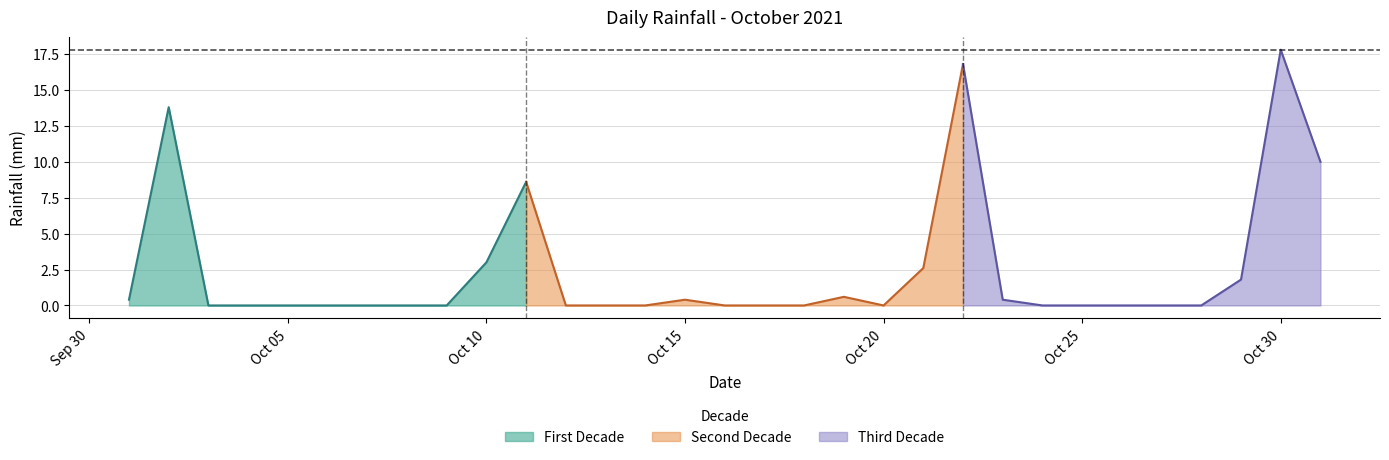

Reading left to right, what are all the values shown in this chart?

0.4	13.8	0.0	0.0	0.0	0.0	0.0	0.0	0.0	3.0	8.6	0.0	0.0	0.0	0.4	0.0	0.0	0.0	0.6	0.0	2.6	16.8	0.4	0.0	0.0	0.0	0.0	0.0	1.8	17.8	10.0